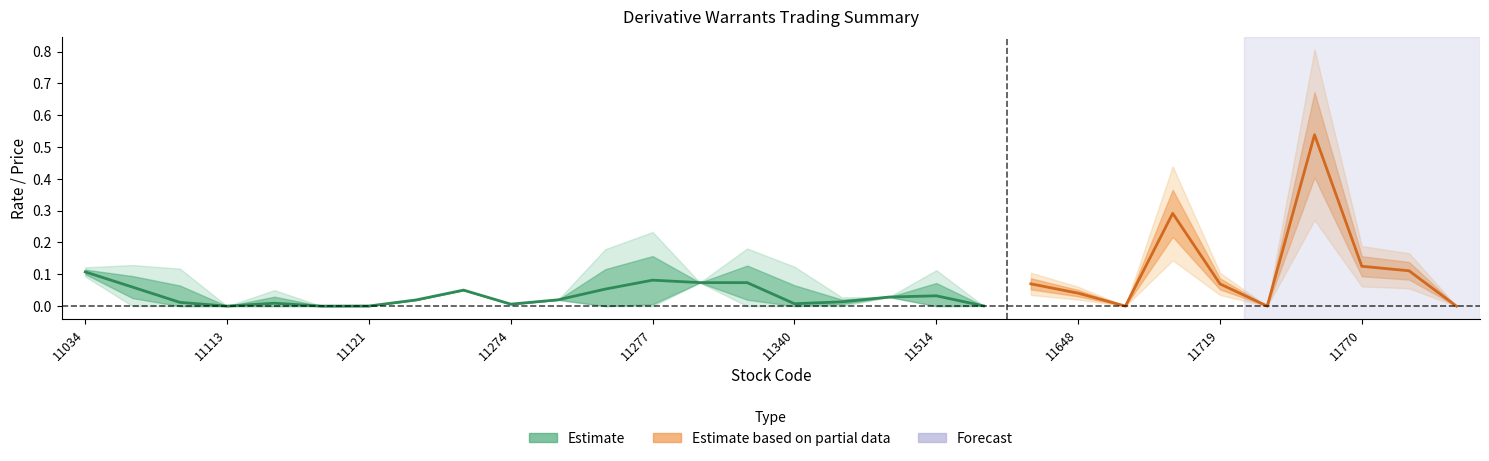

What is the approximate value of avg_price_sold at 11035?

0.1